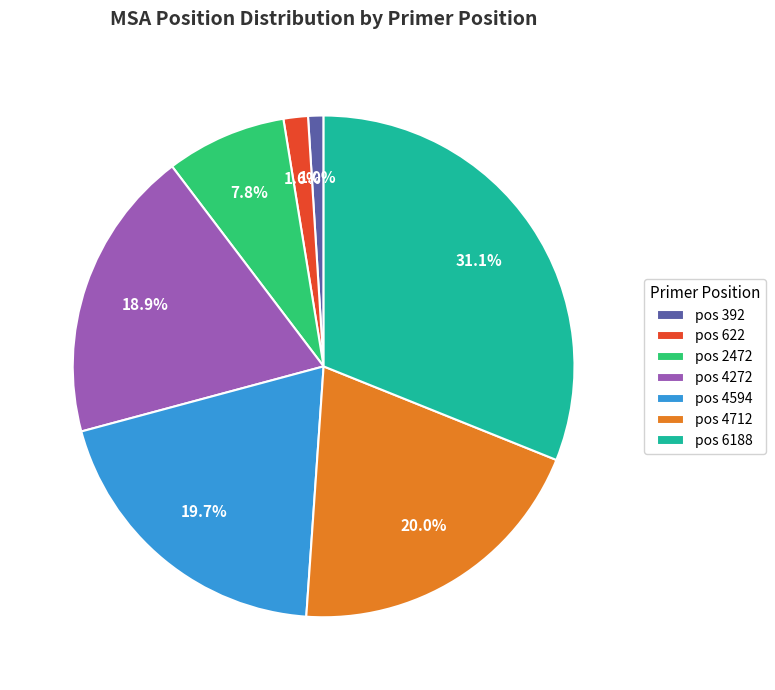

What is the smallest slice in the pie chart?

pos 392